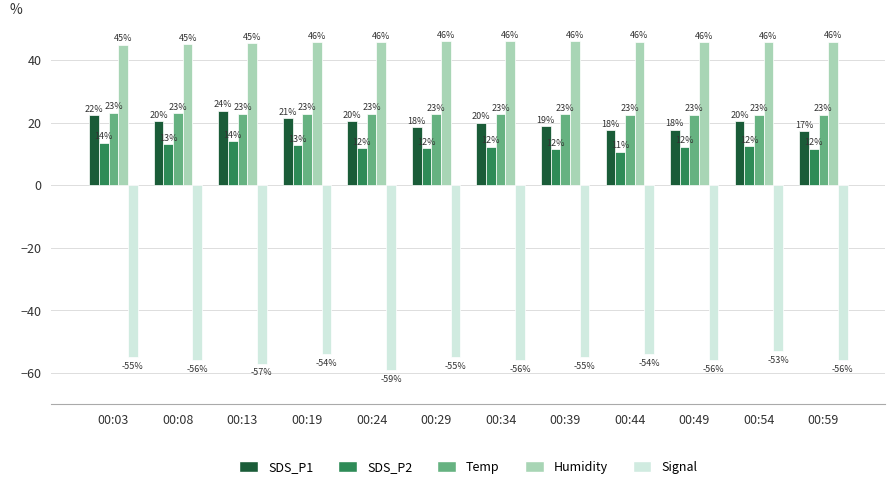

Count the number of categories in the chart.

12